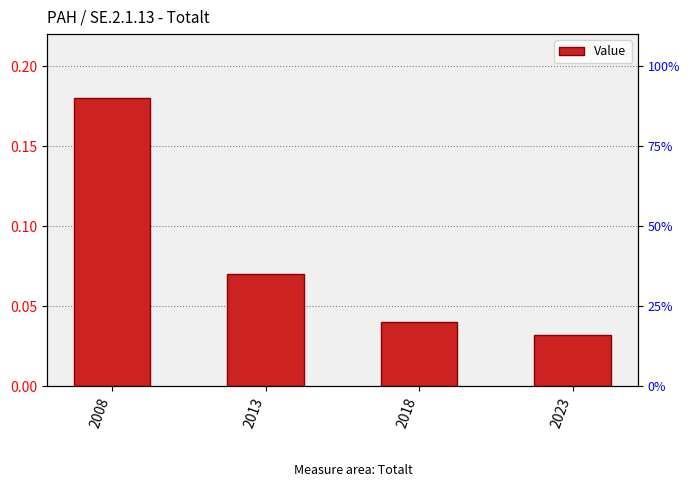

How many values are between 0 and 1?

4